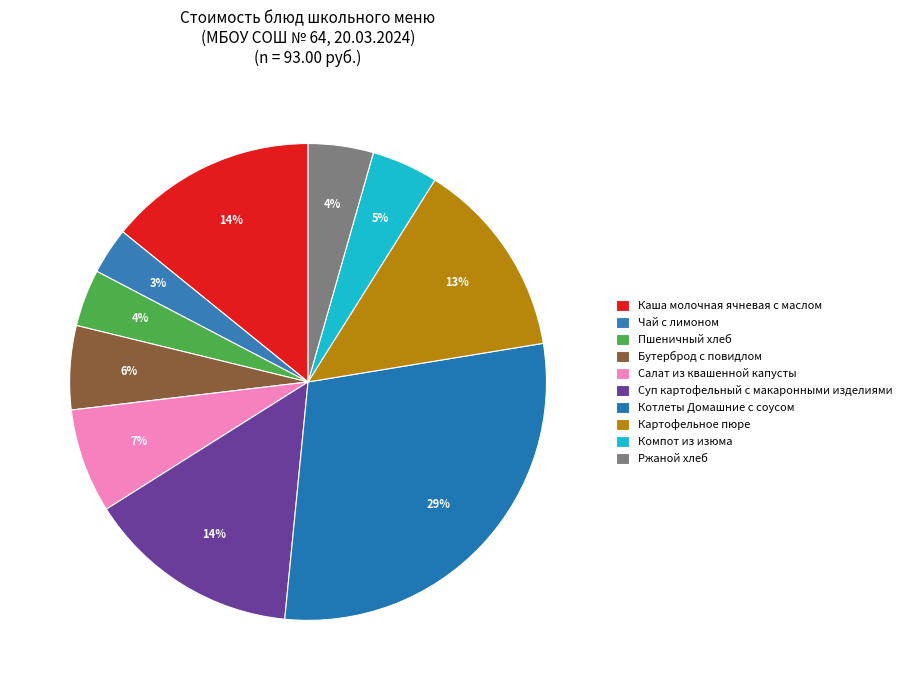

How many slices are in this pie chart?

10